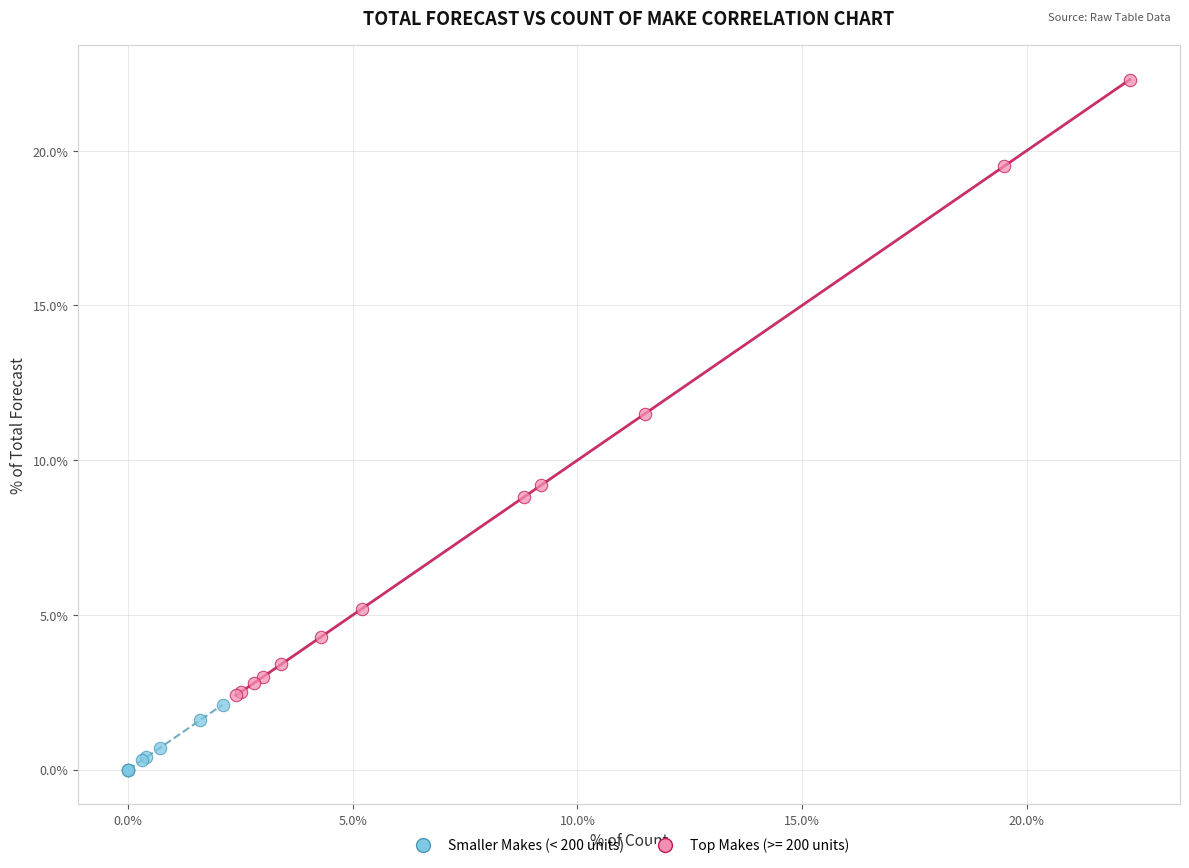

Which series has the widest spread of Y values?

Top Makes (>= 200 units)